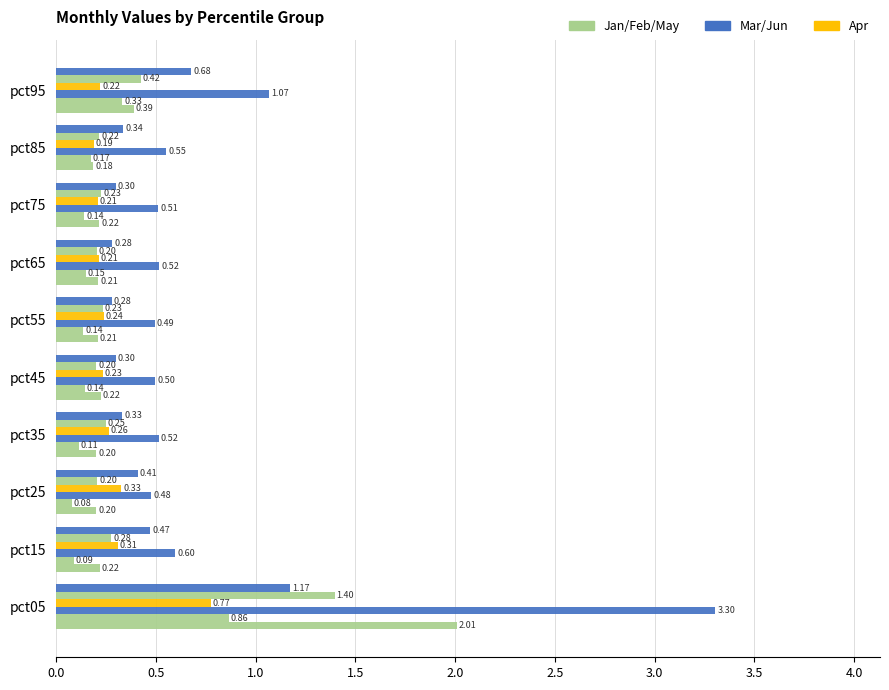

Count the number of data series in this chart.

6